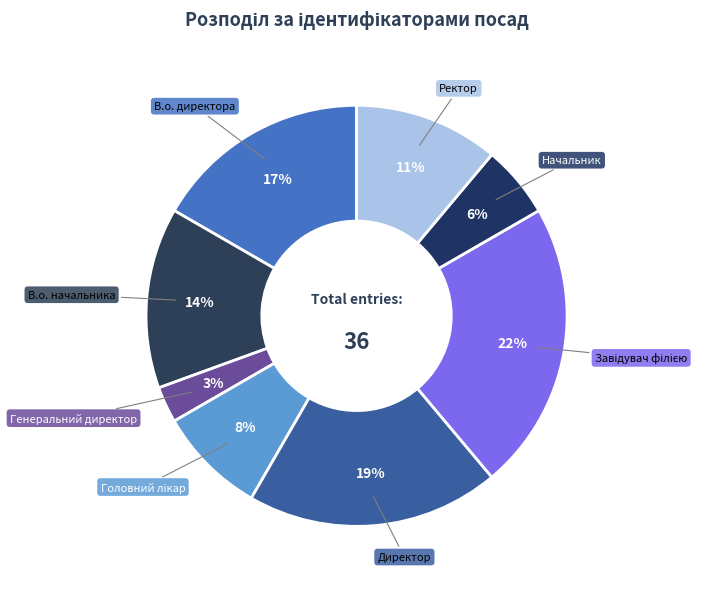

Is there any slice that represents more than half of the pie?

No